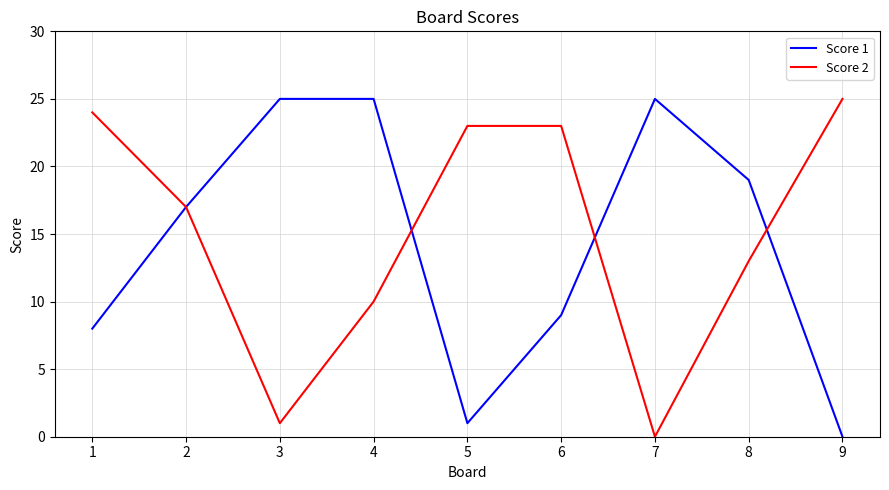

Reading left to right, transcribe all the data shown in this chart.

Score 1: 1=8	2=17	3=25	4=25	5=1	6=9	7=25	8=19	9=0
Score 2: 1=24	2=17	3=1	4=10	5=23	6=23	7=0	8=13	9=25